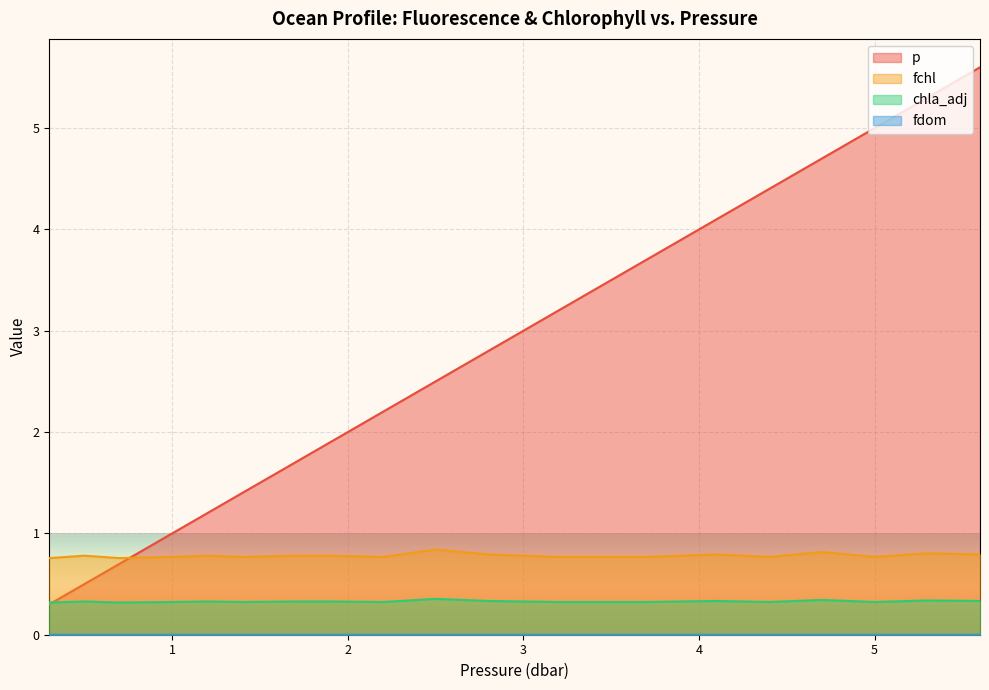

Is the value of fdom at 2.5 greater than the value of chla_adj at 4.7?

No